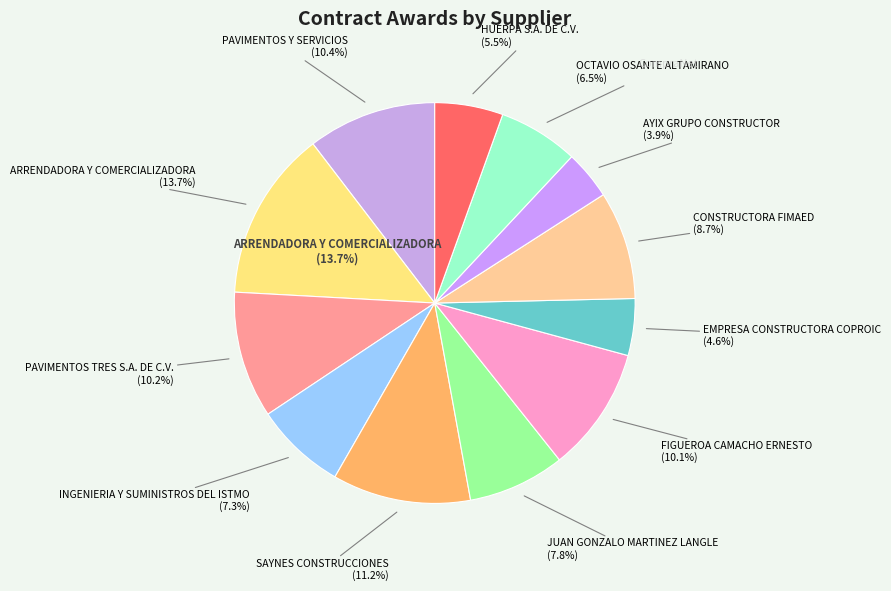

How many segments does this pie chart have?

12